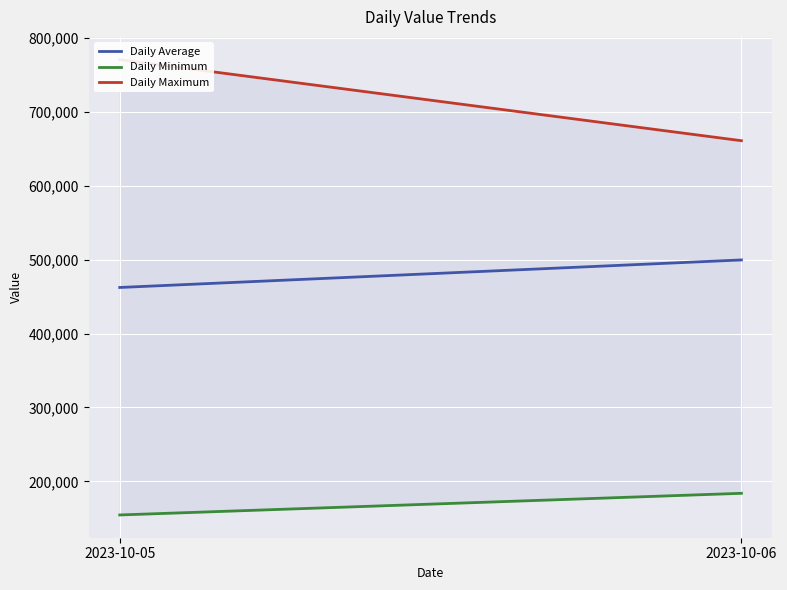

What is the approximate value of Daily Minimum at 2023-10-06?

183830.0